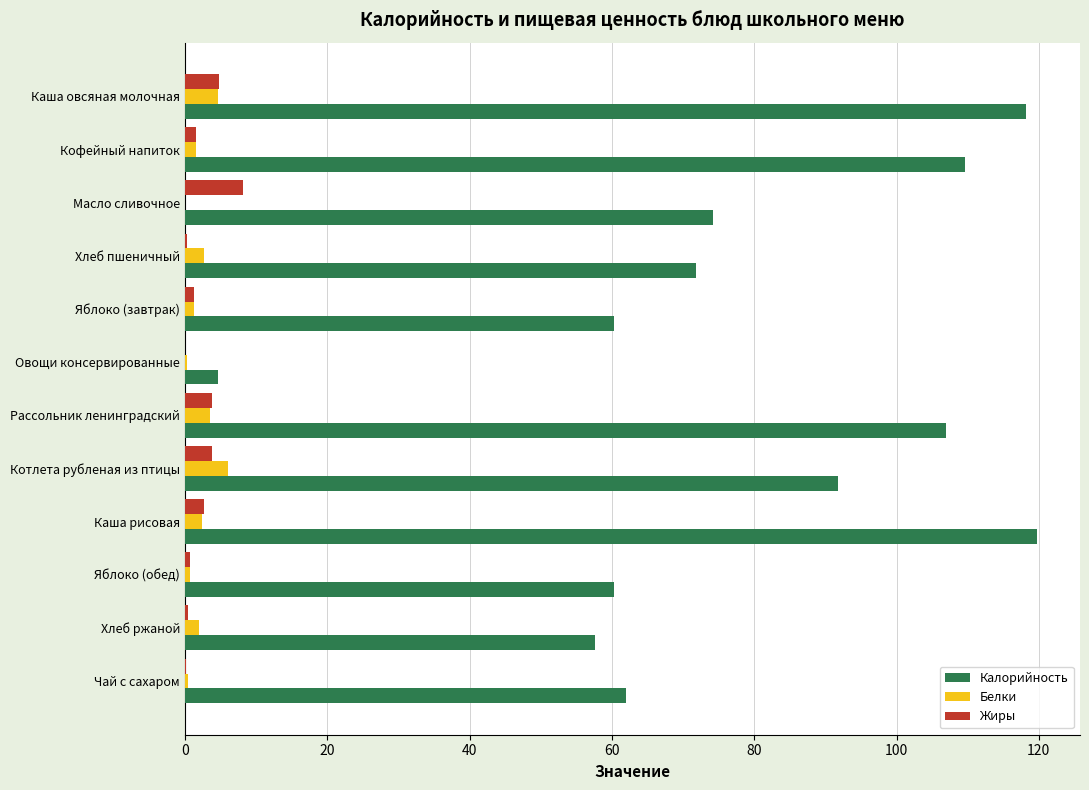

What is the sum of all Жиры values?

27.8